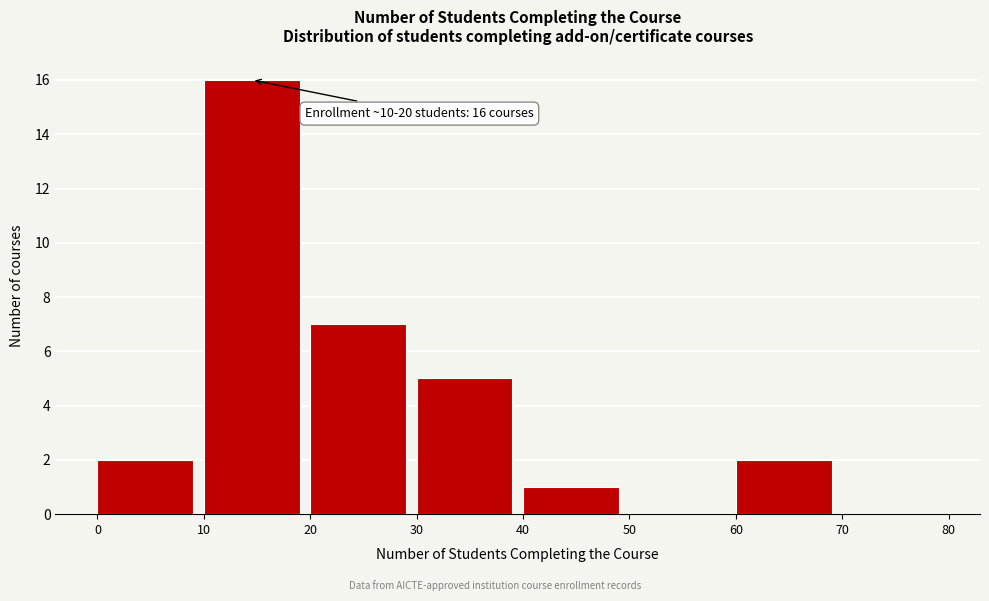

Which range on the x-axis has the tallest bar?

10 to 20